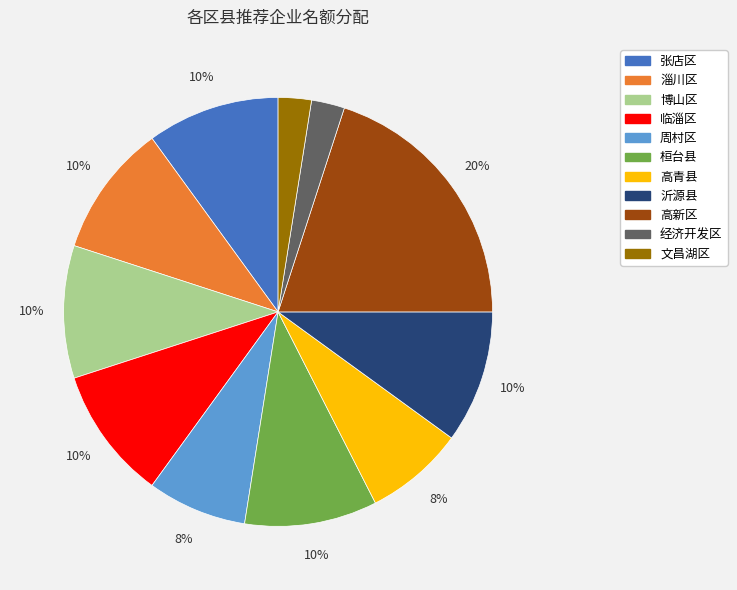

Is it true that 淄川区 is 23% of the pie?

False